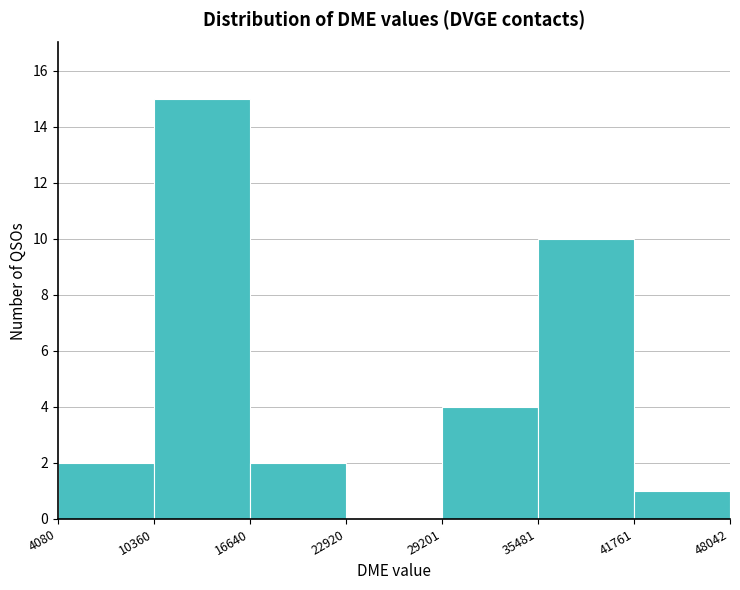

Reading left to right, transcribe this chart: for each bar, give the range it covers on the x-axis and its height. The values are not printed on the chart, so give them approximately, as read against the axis.

4080 to 10360: 2
10360 to 16640: 15
16640 to 22920: 2
22920 to 29201: 0
29201 to 35481: 4
35481 to 41761: 10
41761 to 48042: 1